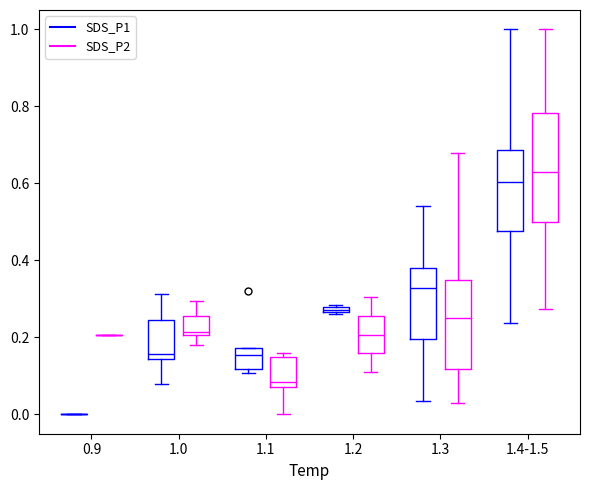

Where does the lower whisker of the box for 1.2 (SDS_P2) end on the y-axis? The values are not printed on the chart, so give them approximately, as read against the axis.

0.10